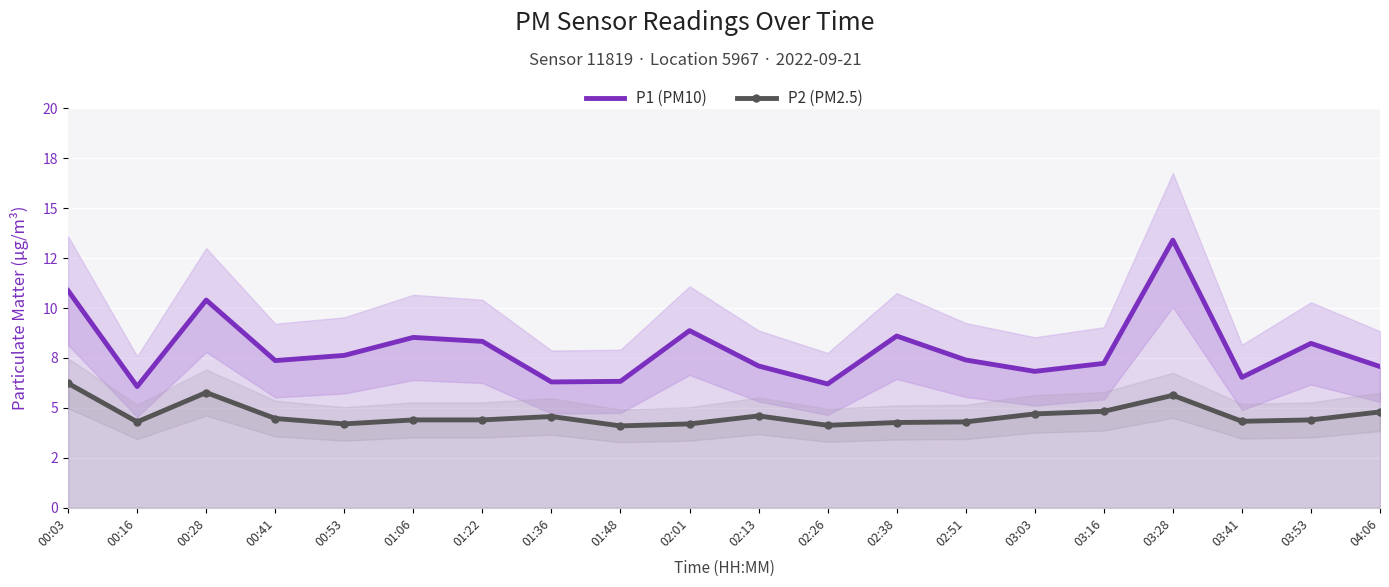

What is the difference between the maximum and minimum values in the P1 (PM10) series?

7.3